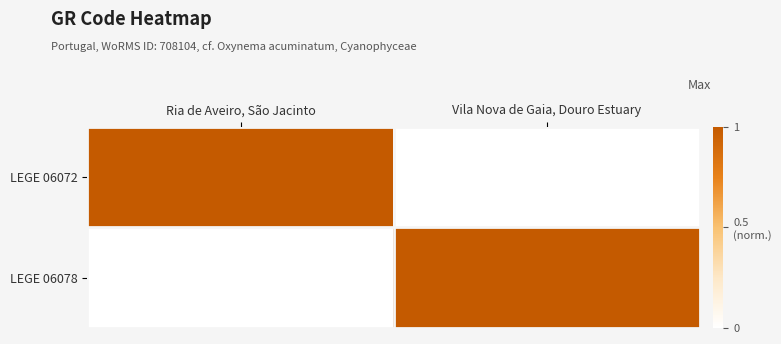

What is the maximum value shown in the chart?

1